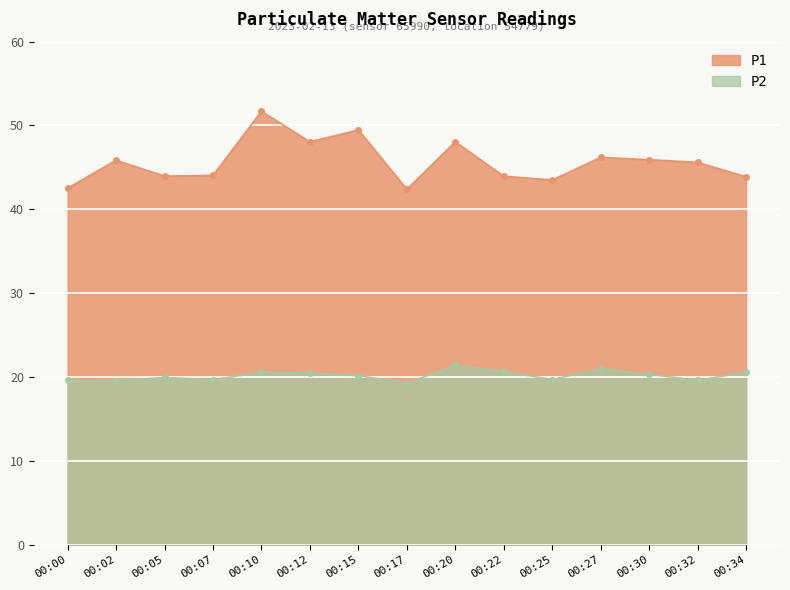

What is the difference between the maximum and minimum values in the P1 series?

9.3